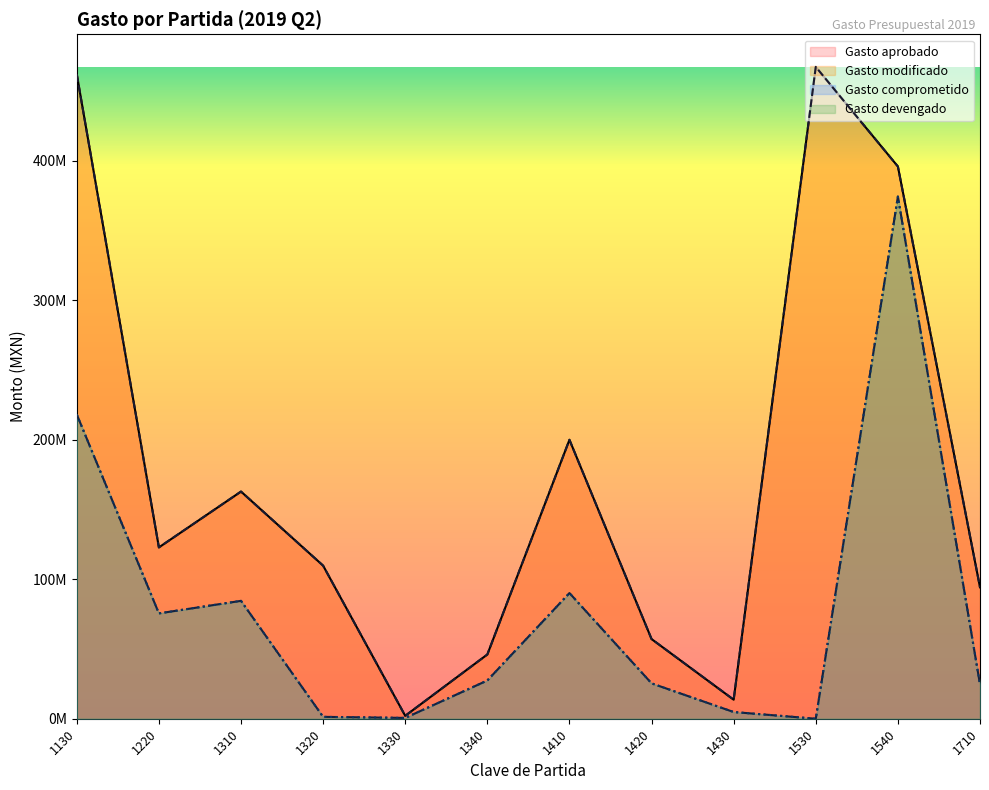

At which category does Gasto aprobado reach its first local valley?

1220